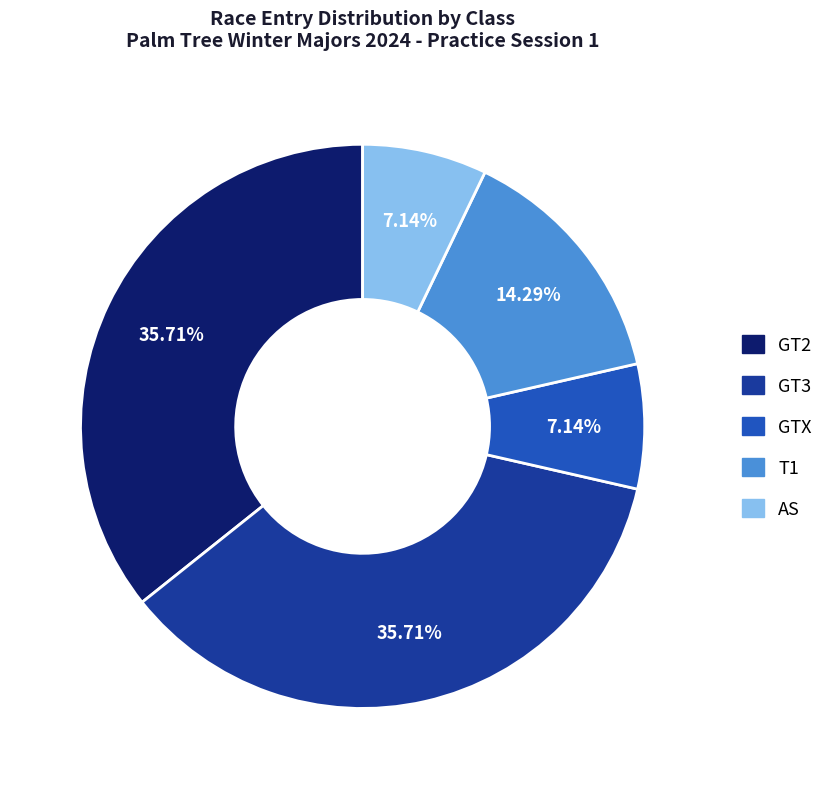

To the nearest percent, what portion does T1 represent?

14%